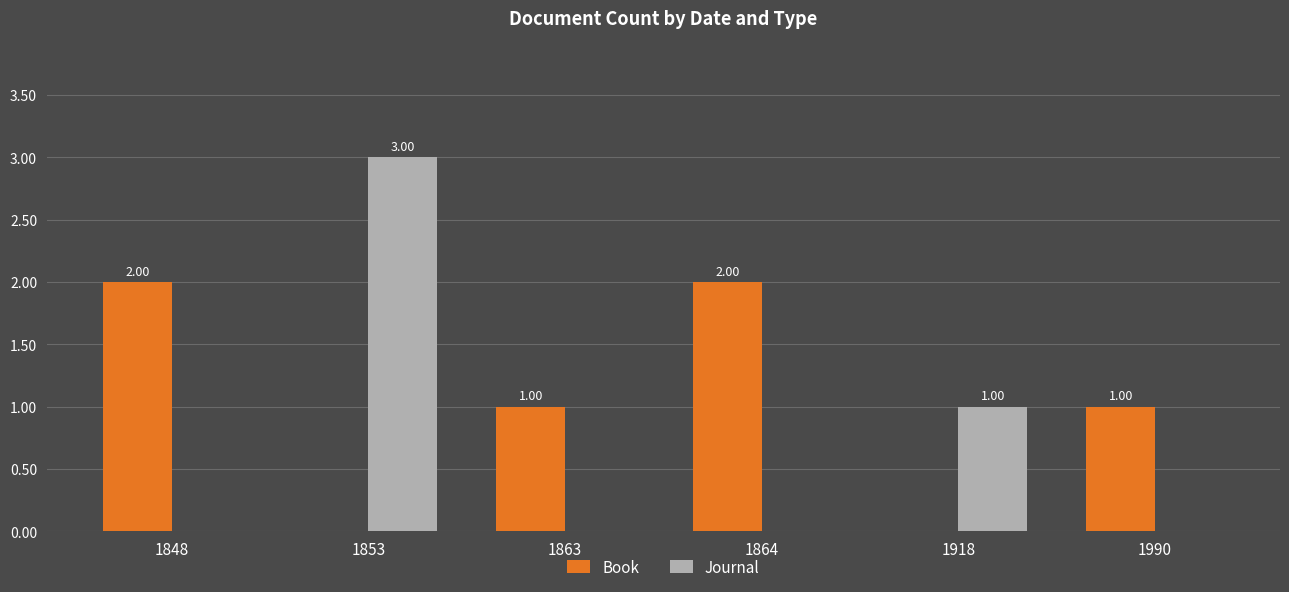

What is the spread (max minus min) of values at 1853?

3